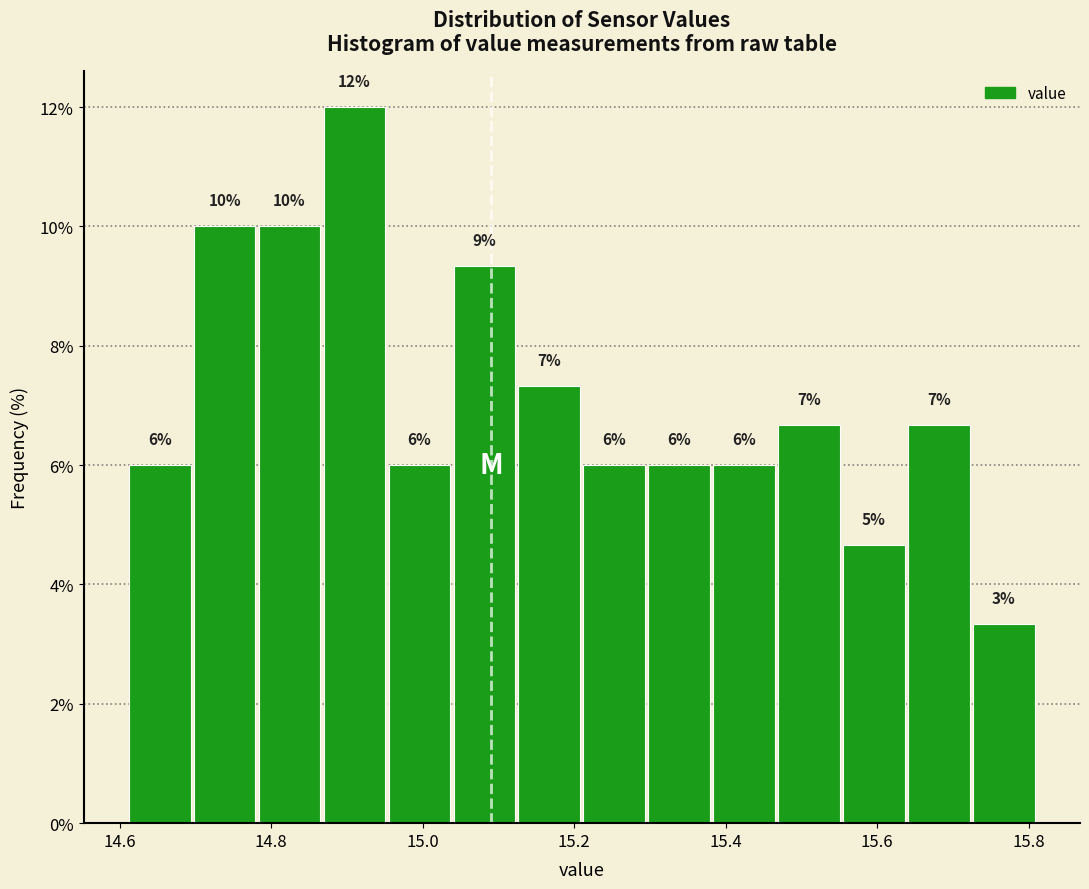

Over which range of the x-axis is the bar tallest?

14.86 to 14.96